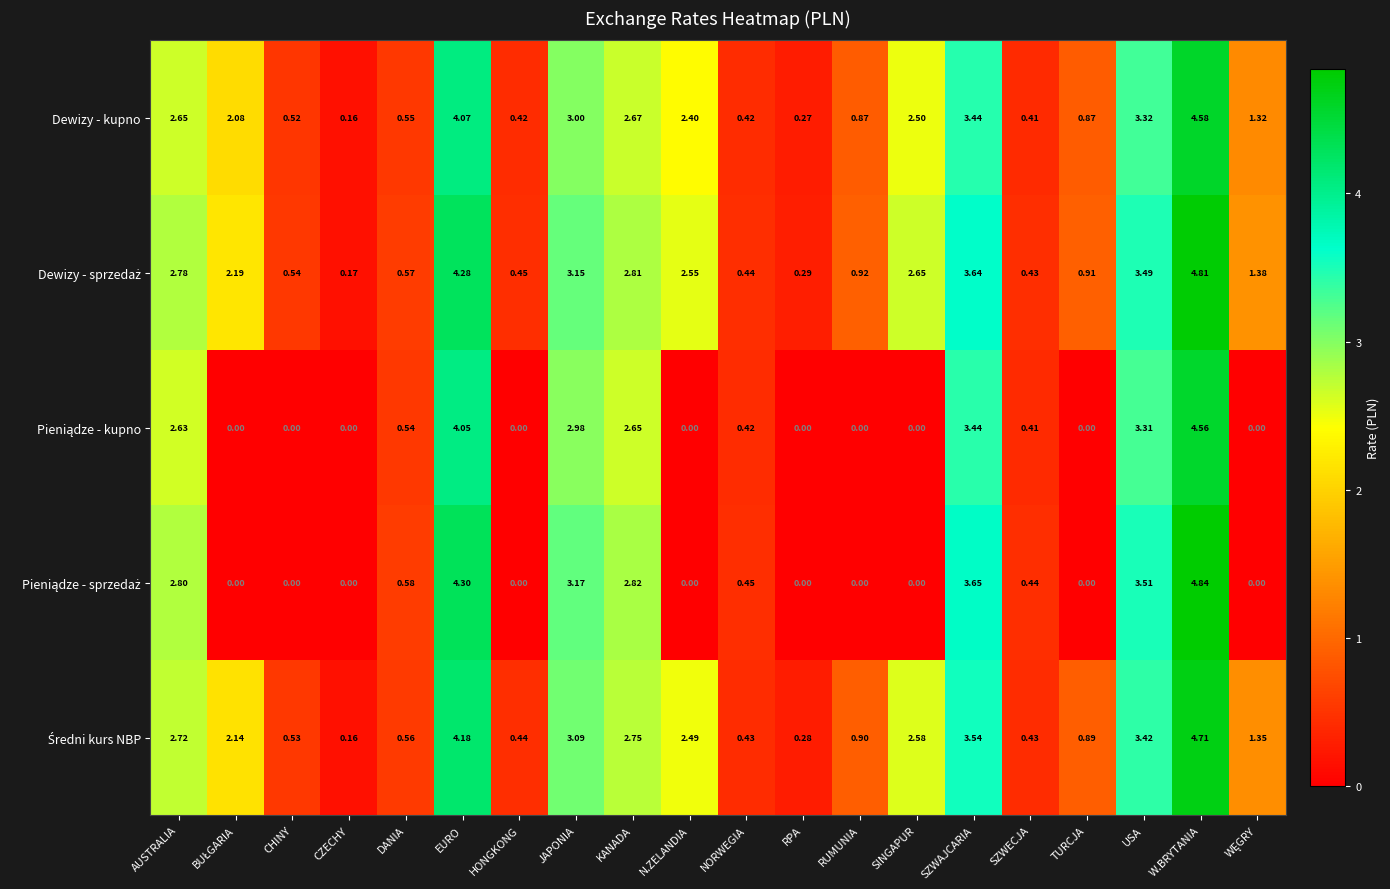

Which category has the lowest value in the Dewizy - kupno series?

CZECHY